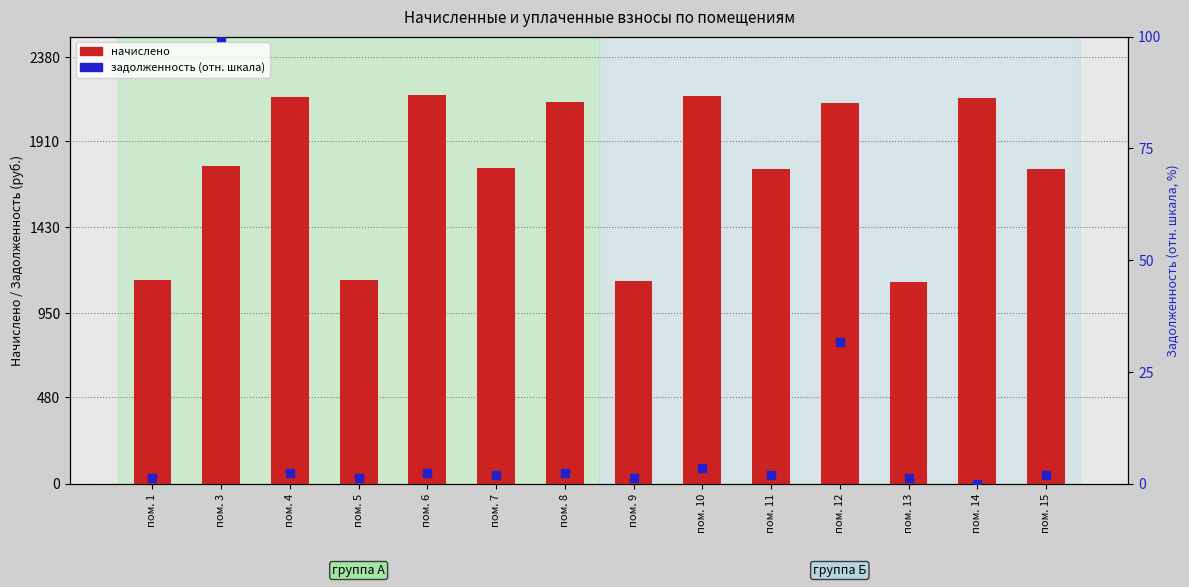

Which series has the widest spread of Y values?

начислено